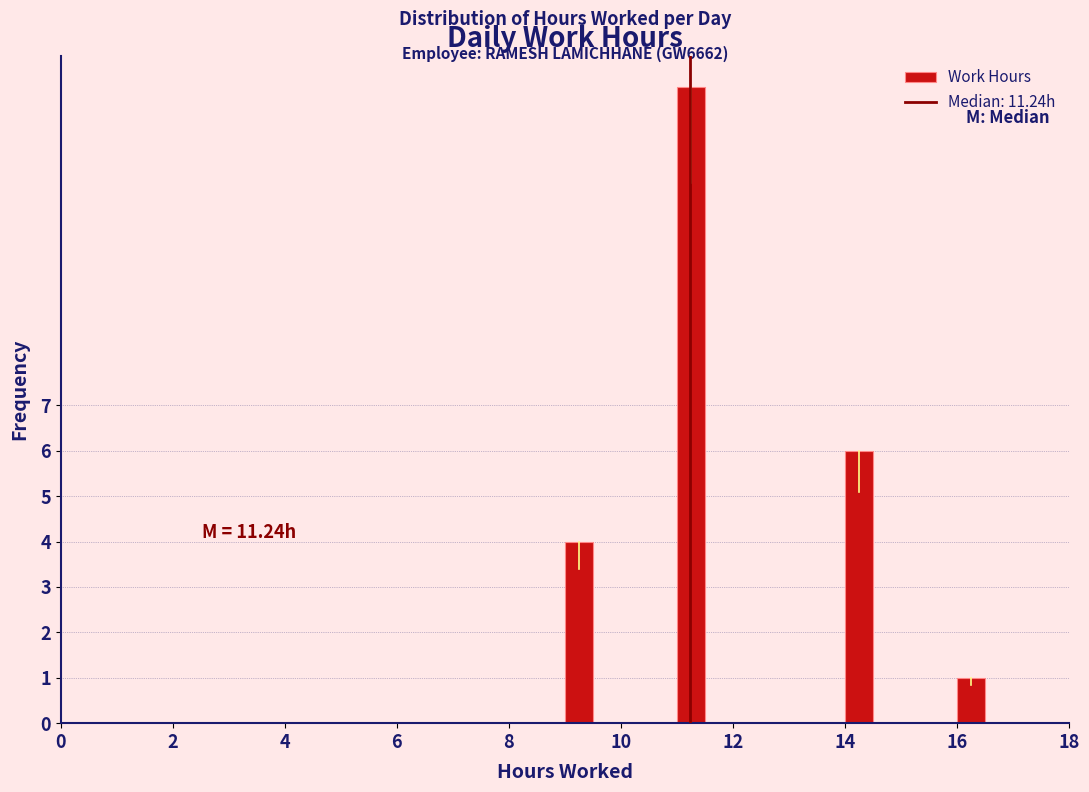

Around what value on the x-axis is the tallest bar? Give the approximate position of its centre, as read against the axis.

11.2